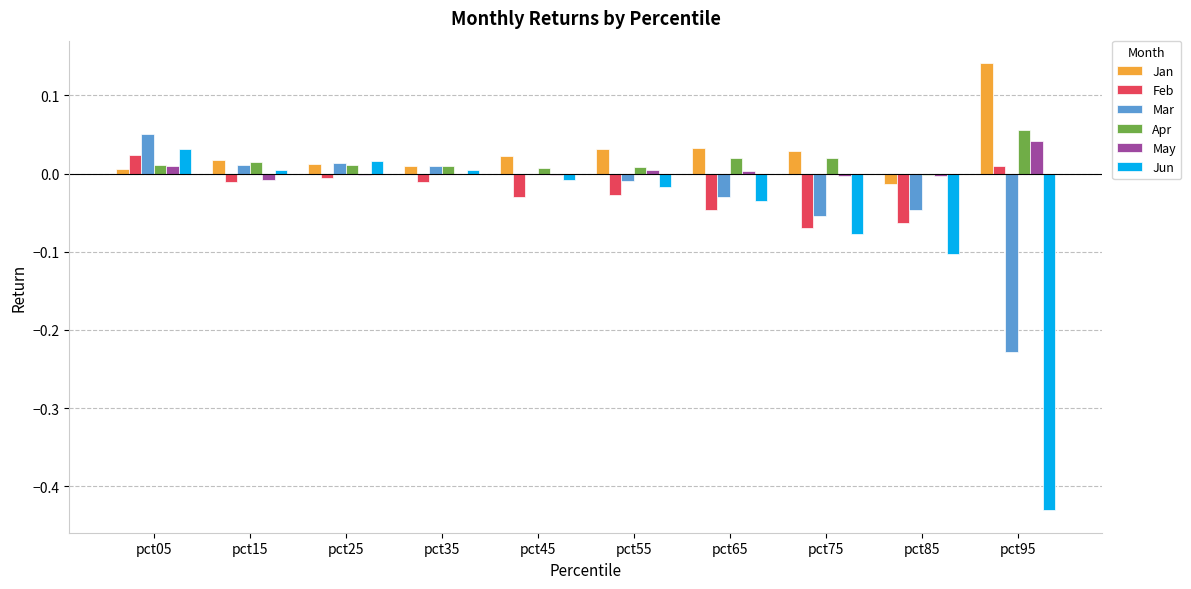

Is the value of May at pct75 greater than the value of Jun at pct25?

No